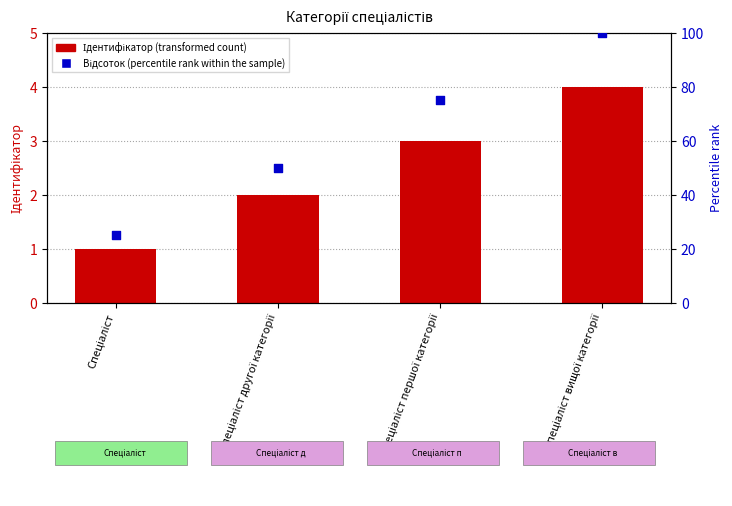

Which series contains the lowest Y value?

Ідентифікатор (transformed count)